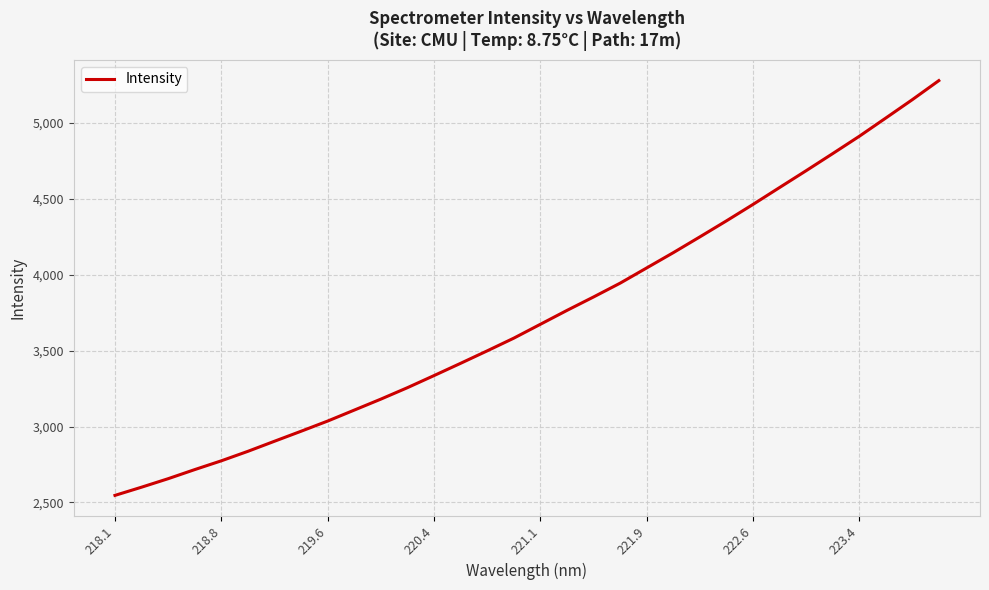

What is the smallest value displayed?

2546.6